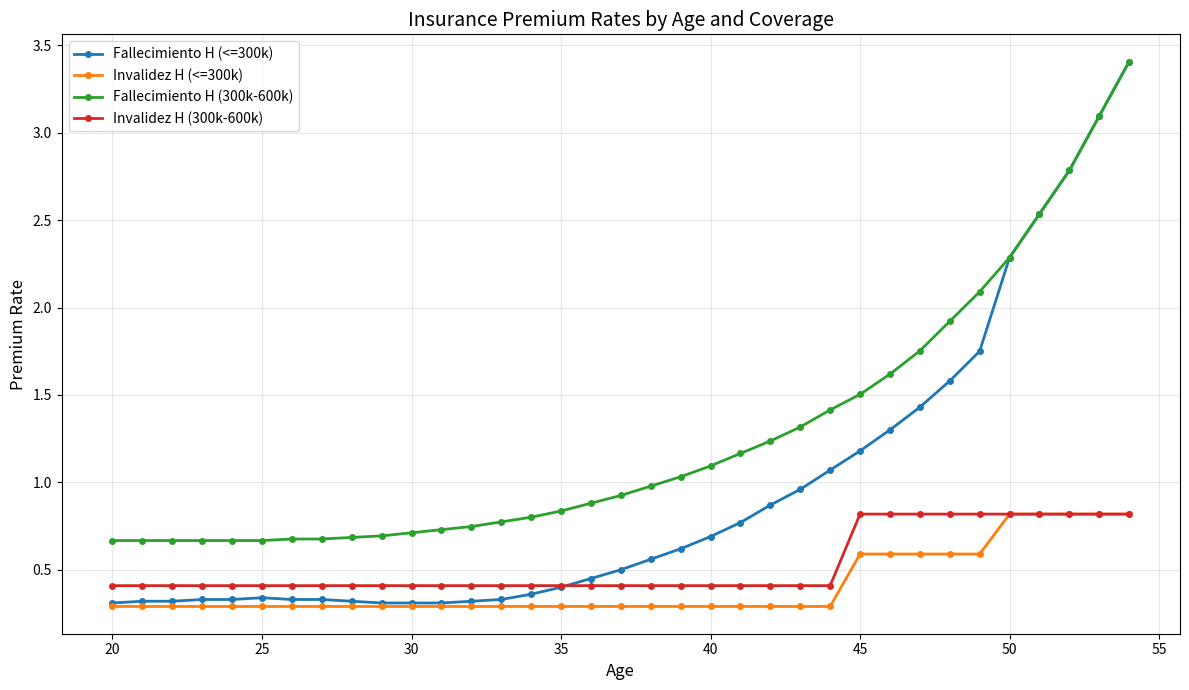

How many lines are shown in the chart?

4